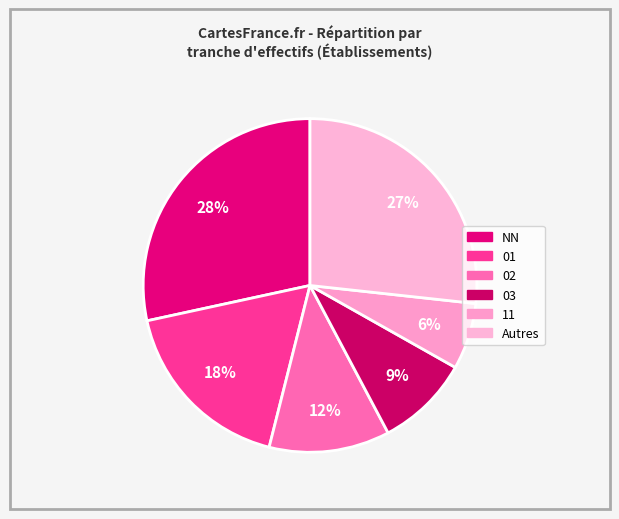

How many slices are in this pie chart?

6